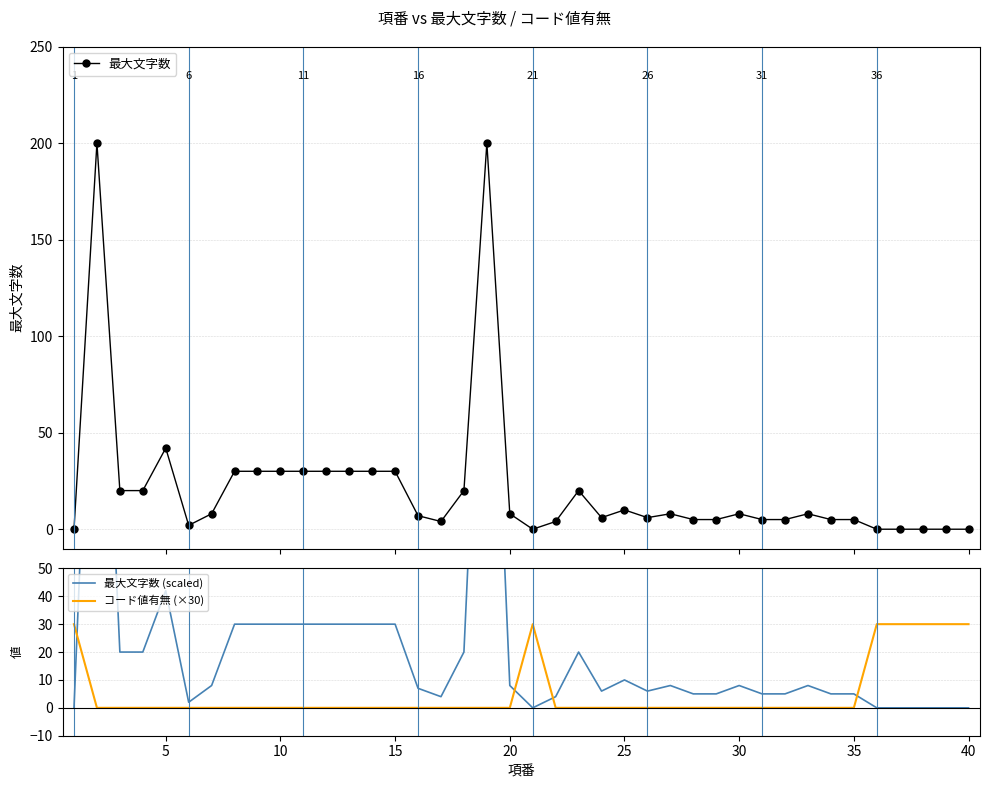

Reading left to right, transcribe all the data shown in this chart.

最大文字数: 0	200	20	20	42	2	8	30	30	30	30	30	30	30	30	7	4	20	200	8	0	4	20	6	10	6	8	5	5	8	5	5	8	5	5	0	0	0	0	0
最大文字数 (scaled): 0	200	20	20	42	2	8	30	30	30	30	30	30	30	30	7	4	20	200	8	0	4	20	6	10	6	8	5	5	8	5	5	8	5	5	0	0	0	0	0
コード値有無 (×30): 30	0	0	0	0	0	0	0	0	0	0	0	0	0	0	0	0	0	0	0	30	0	0	0	0	0	0	0	0	0	0	0	0	0	0	30	30	30	30	30